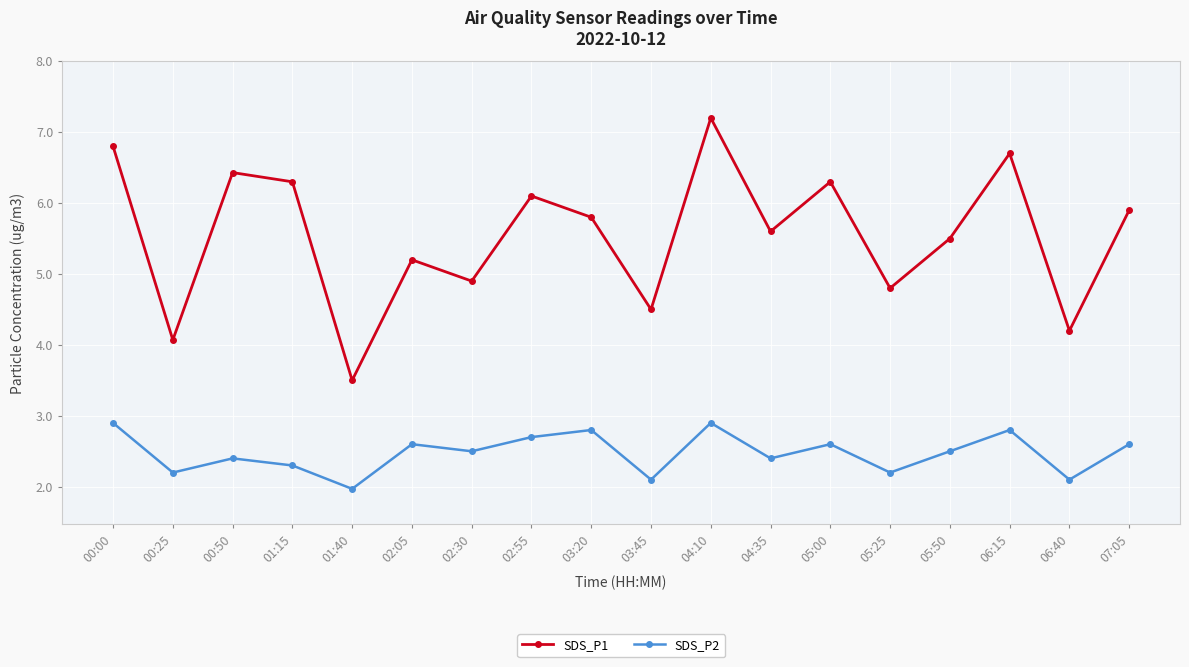

Is it true that SDS_P1 equals 5.9 at 07:05?

True